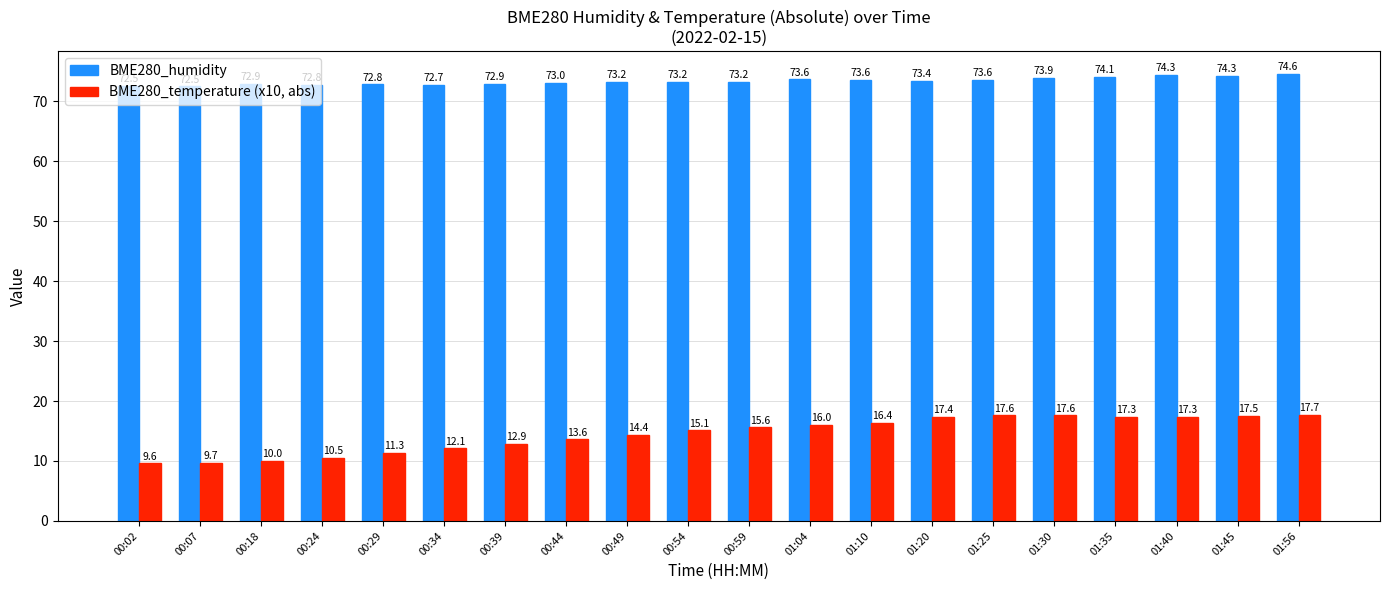

Reading left to right, list all the values displayed in this chart.

BME280_humidity: 00:02=72.5	00:07=72.5	00:18=72.9	00:24=72.8	00:29=72.8	00:34=72.7	00:39=72.9	00:44=73.0	00:49=73.2	00:54=73.2	00:59=73.2	01:04=73.6	01:10=73.6	01:20=73.4	01:25=73.6	01:30=73.9	01:35=74.1	01:40=74.3	01:45=74.3	01:56=74.6
BME280_temperature (x10, abs): 00:02=9.6	00:07=9.7	00:18=10.0	00:24=10.5	00:29=11.3	00:34=12.1	00:39=12.9	00:44=13.6	00:49=14.4	00:54=15.1	00:59=15.6	01:04=16.0	01:10=16.4	01:20=17.4	01:25=17.6	01:30=17.6	01:35=17.3	01:40=17.3	01:45=17.5	01:56=17.7